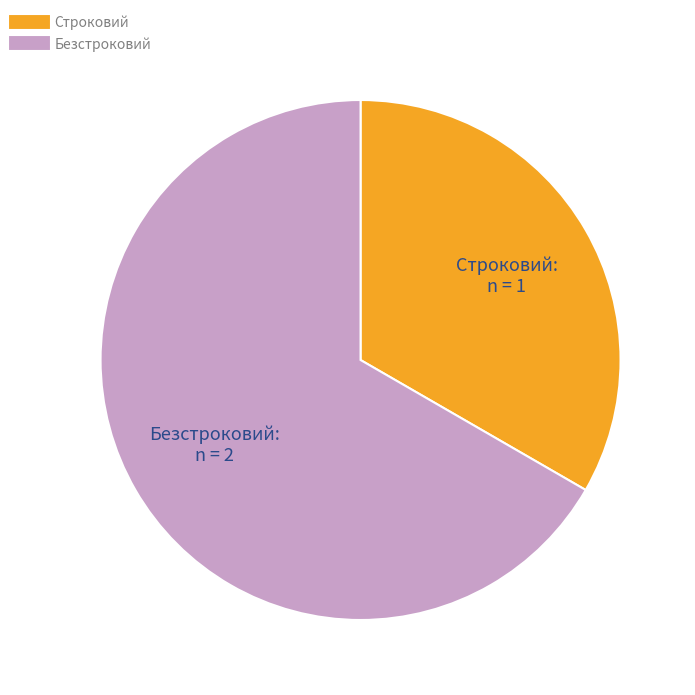

Count the number of slices in the pie.

2